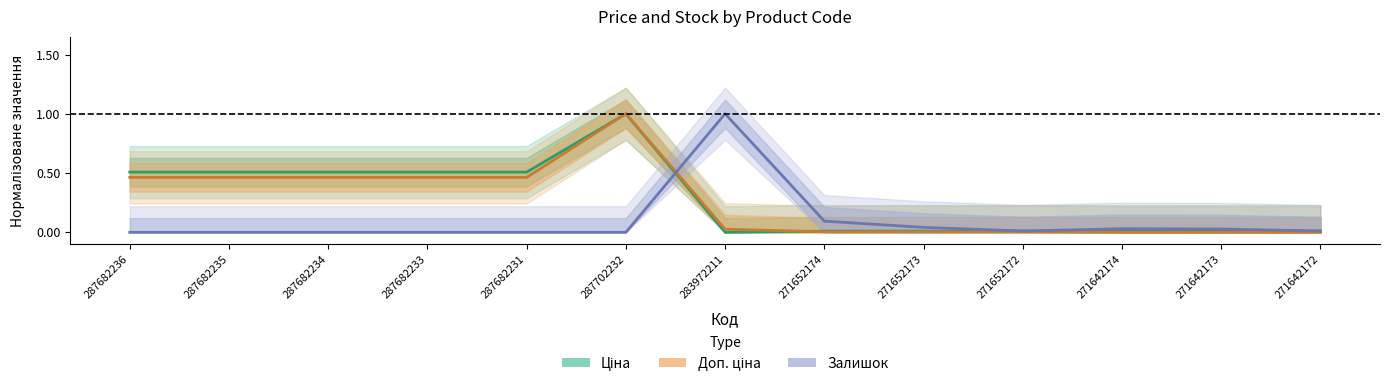

What is the label of the 3rd point from the right?

271642174